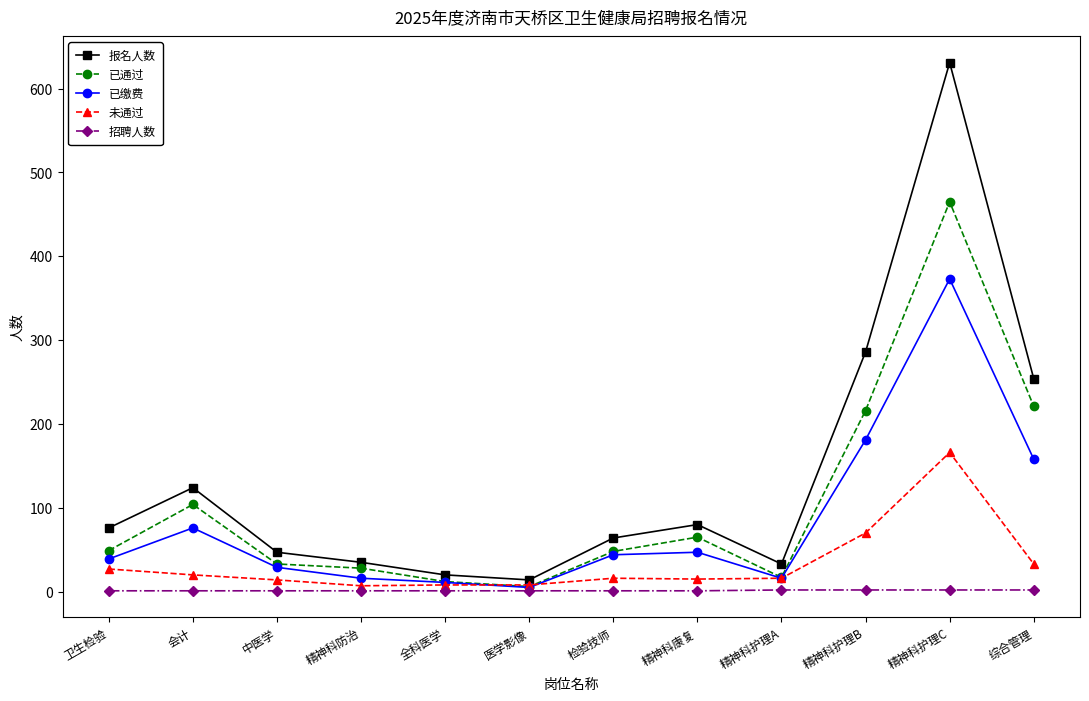

Which series changed the most between 卫生检验 and 会计?

已通过